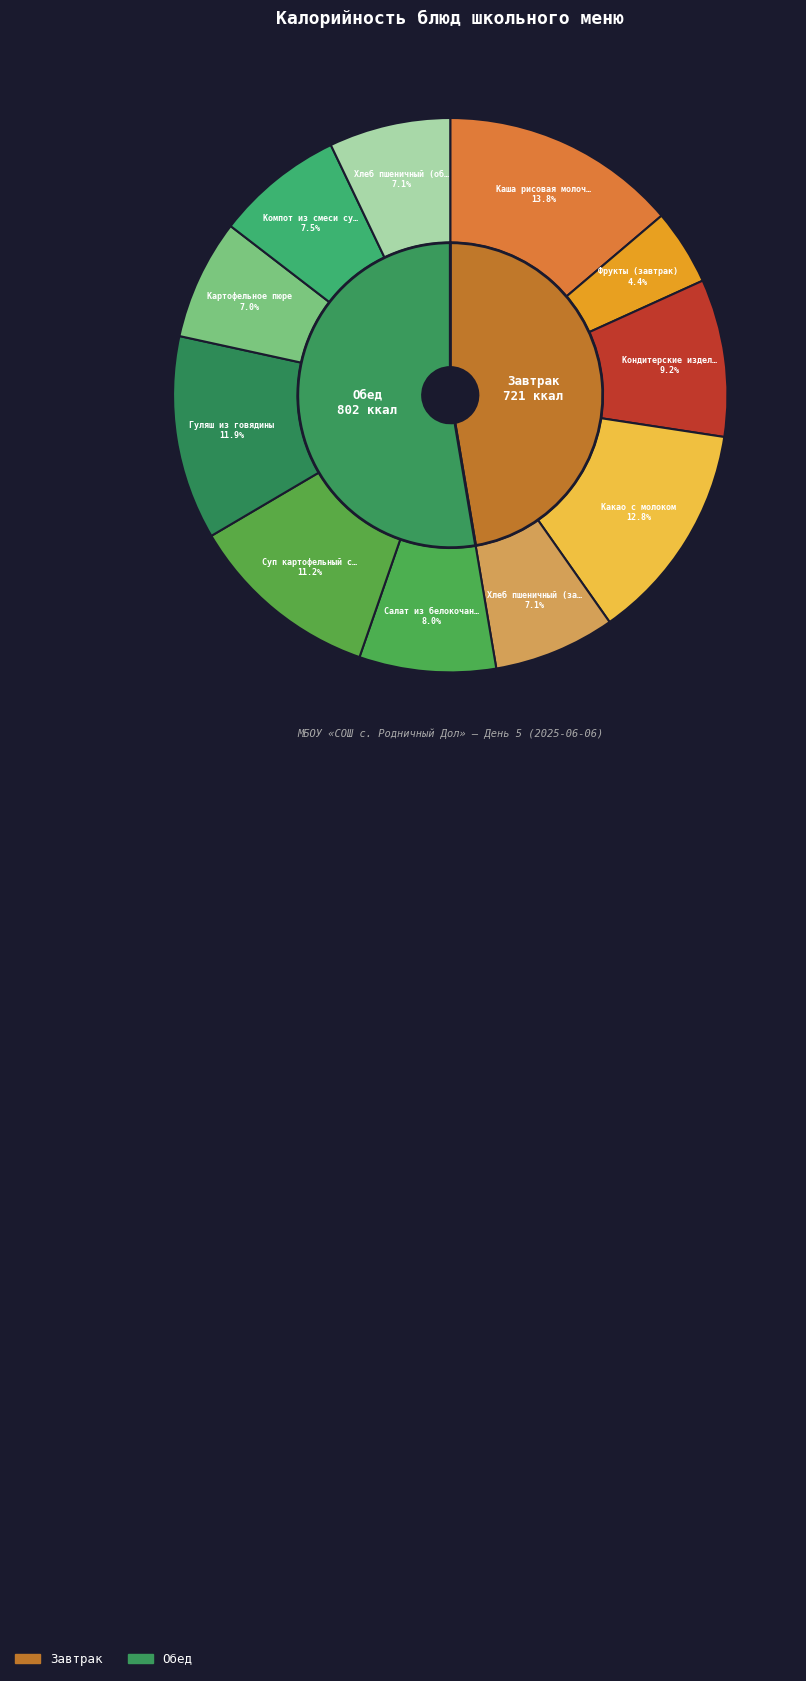

Is there a majority slice in this chart?

No